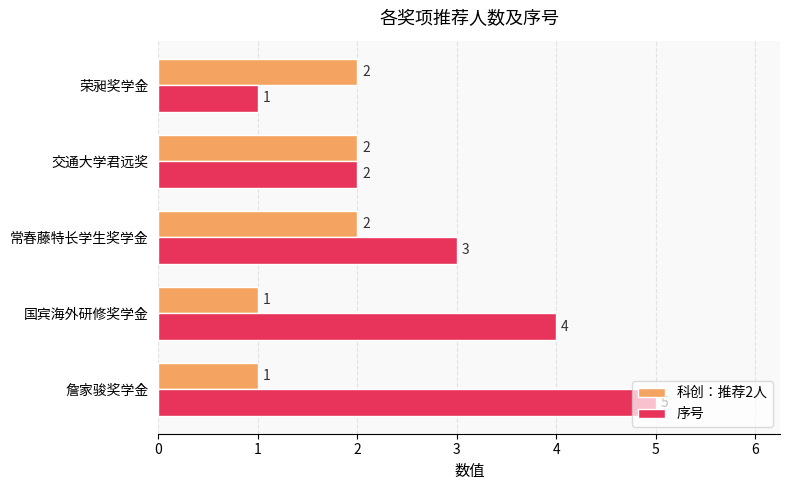

What is the difference between the highest and lowest values at 詹家骏奖学金?

4